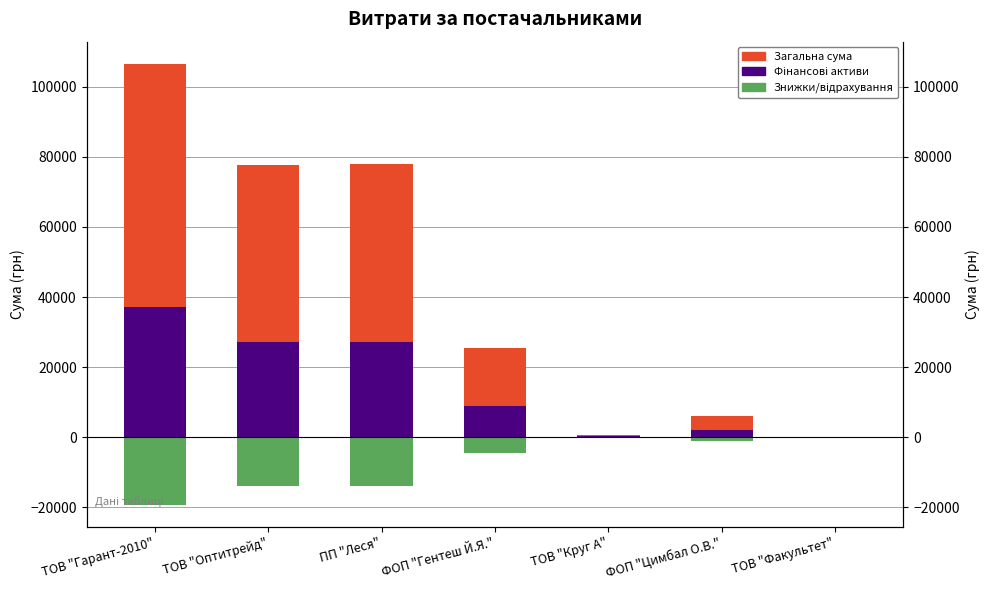

Is it true that Загальна сума equals 106586.3 at ТОВ "Гарант-2010"?

True